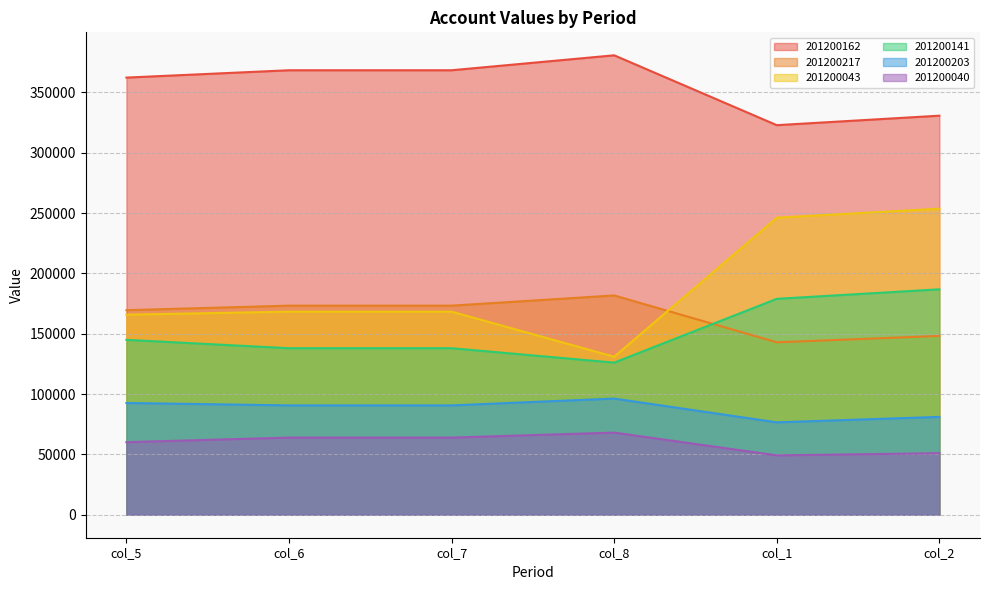

What is the lowest value of the 201200203 series?

76603.2